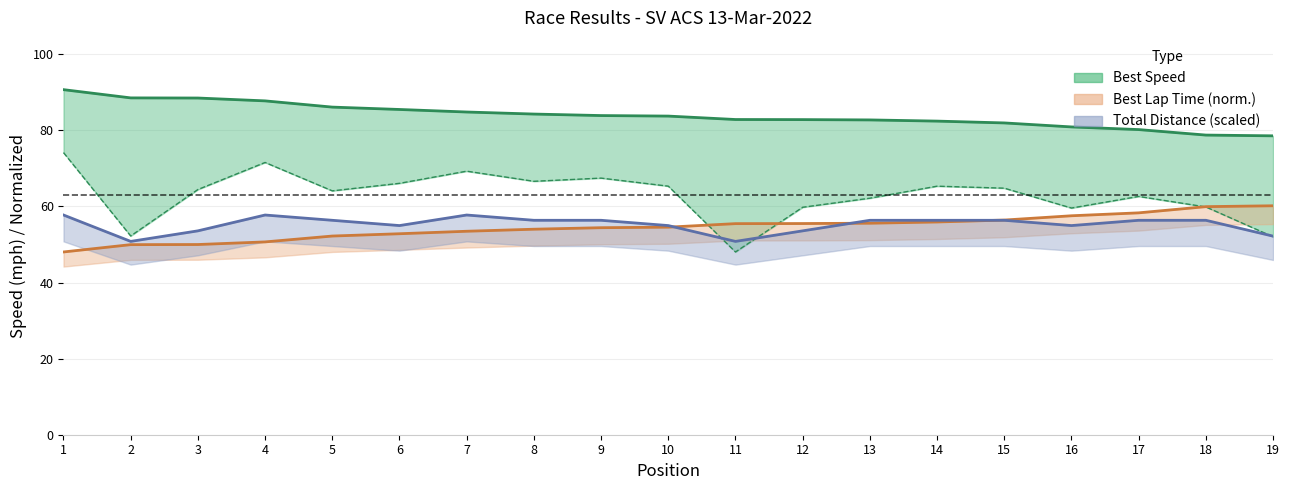

What is the smallest value displayed?

48.0